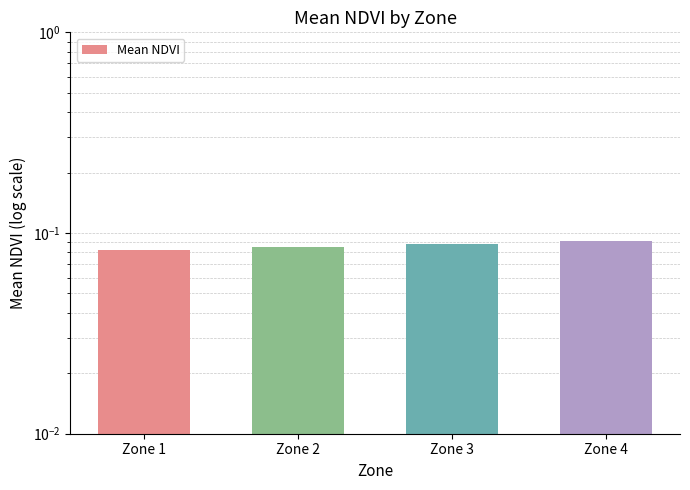

Between Zone 4 and Zone 3, which is larger?

Zone 4